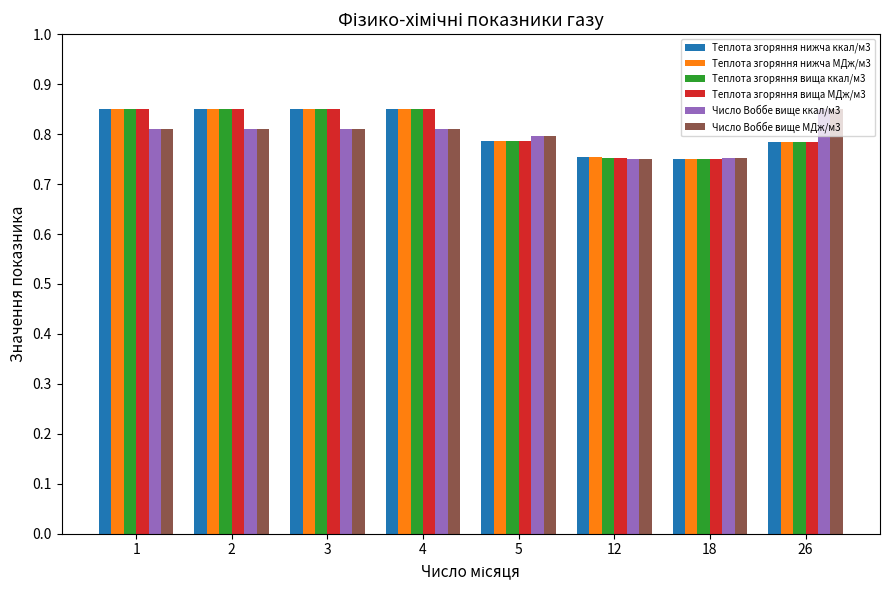

Count the Теплота згоряння вища МДж/м3 values in the range 0 to 1.

8